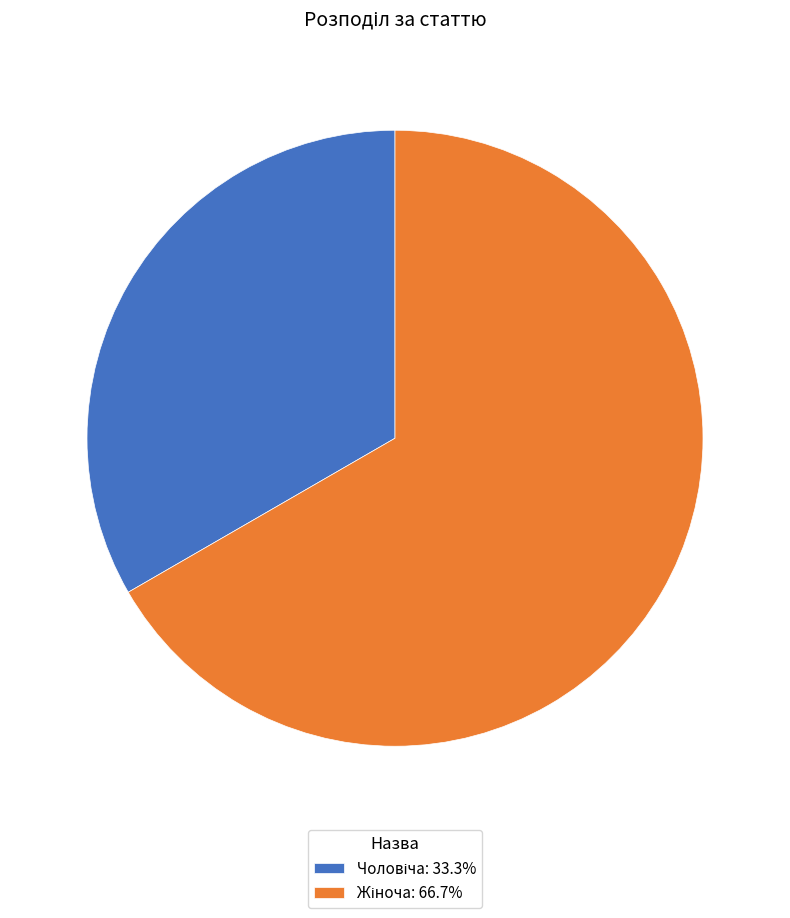

How many segments does this pie chart have?

2